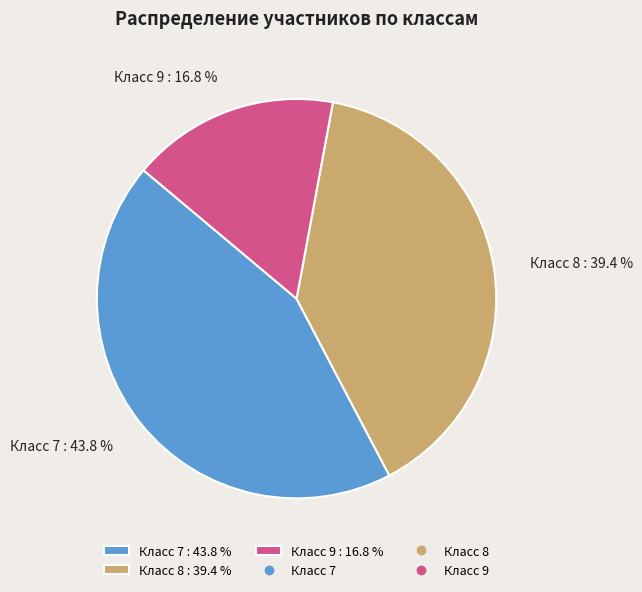

Rank the categories by value from highest to lowest.

Класс 7 : 43.8 %, Класс 8 : 39.4 %, Класс 9 : 16.8 %